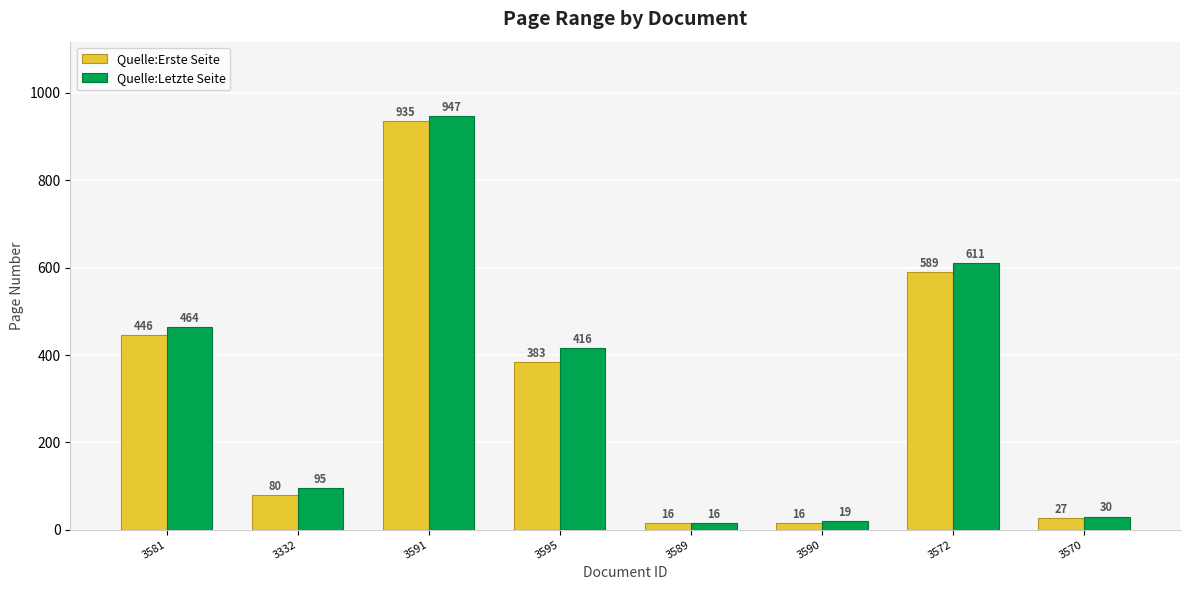

Which series has the largest total across all categories?

Quelle:Letzte Seite